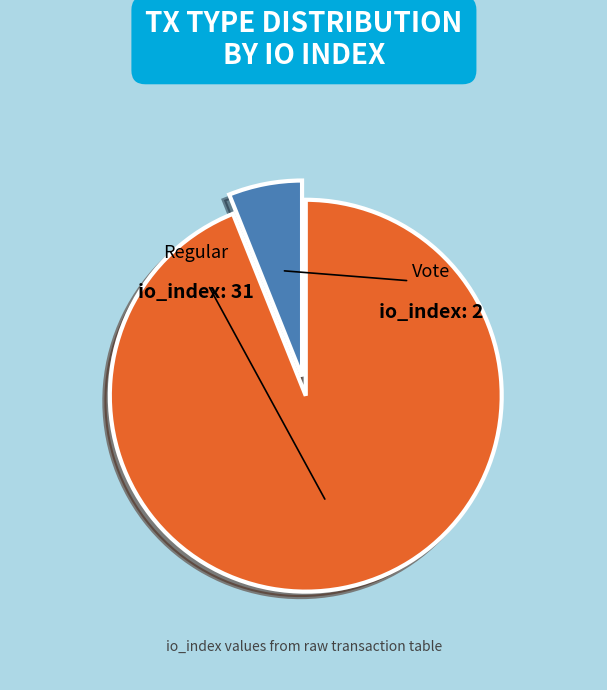

How many slices are in this pie chart?

2